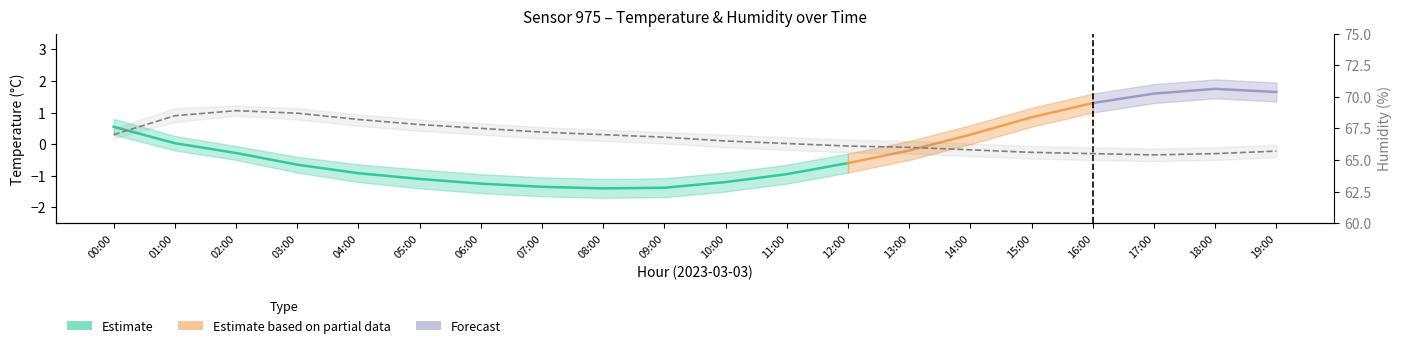

True or false: the data shows 94.6 at 14:00.

False